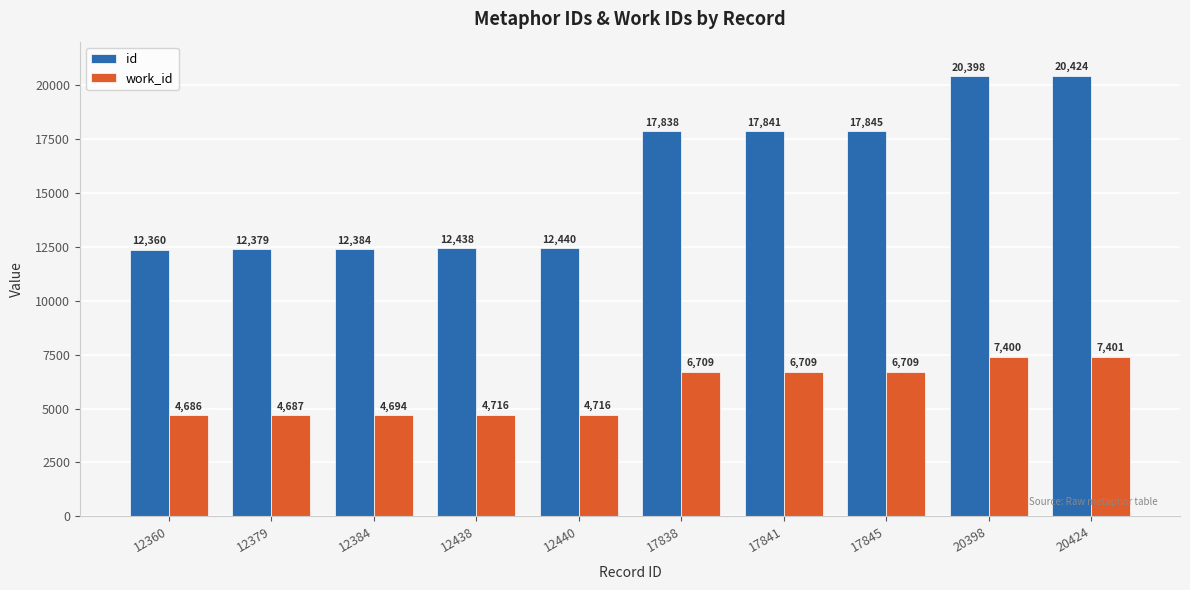

What are all the series names shown in the legend?

id, work_id